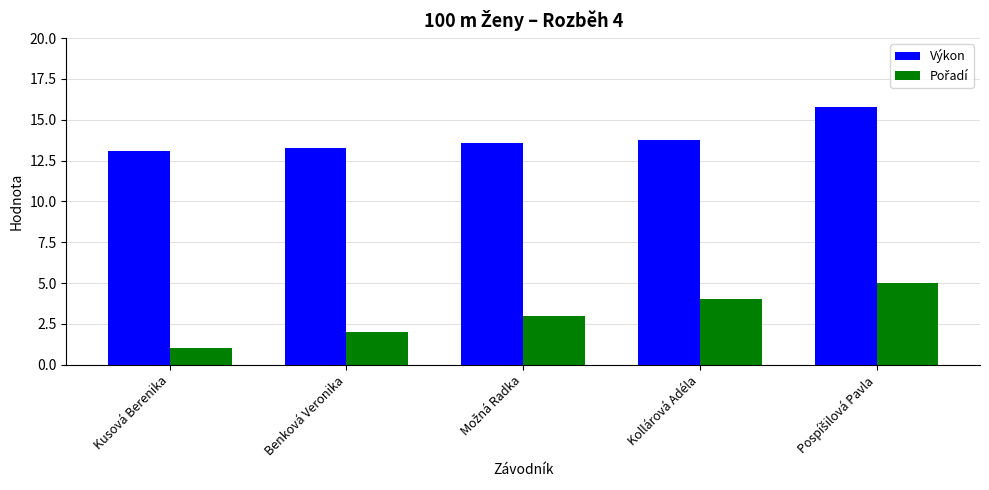

Is it true that Výkon equals 13.7 at Kollárová Adéla?

True